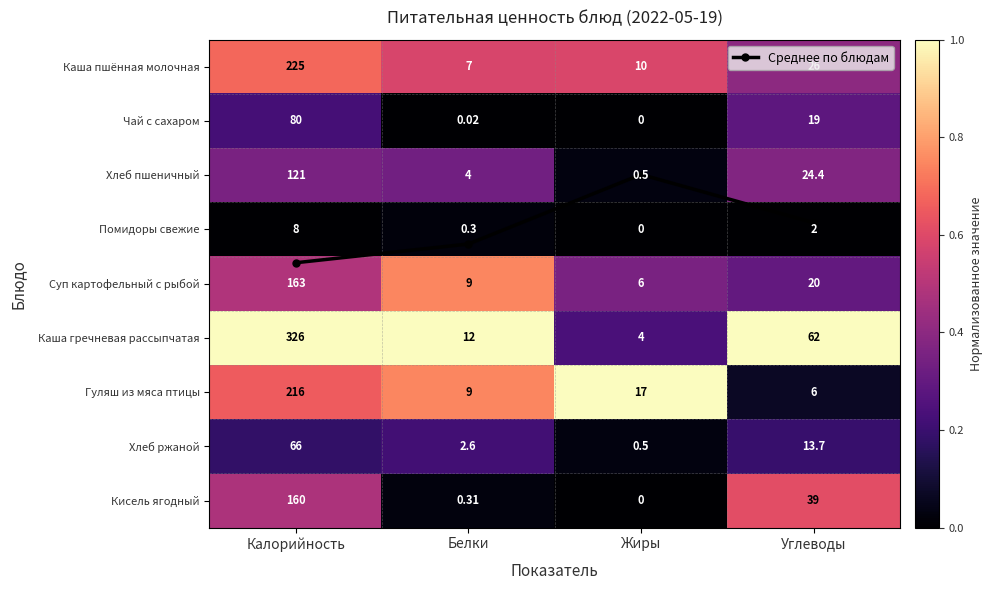

Which series changed the most between Белки and Углеводы?

Гуляш из мяса птицы